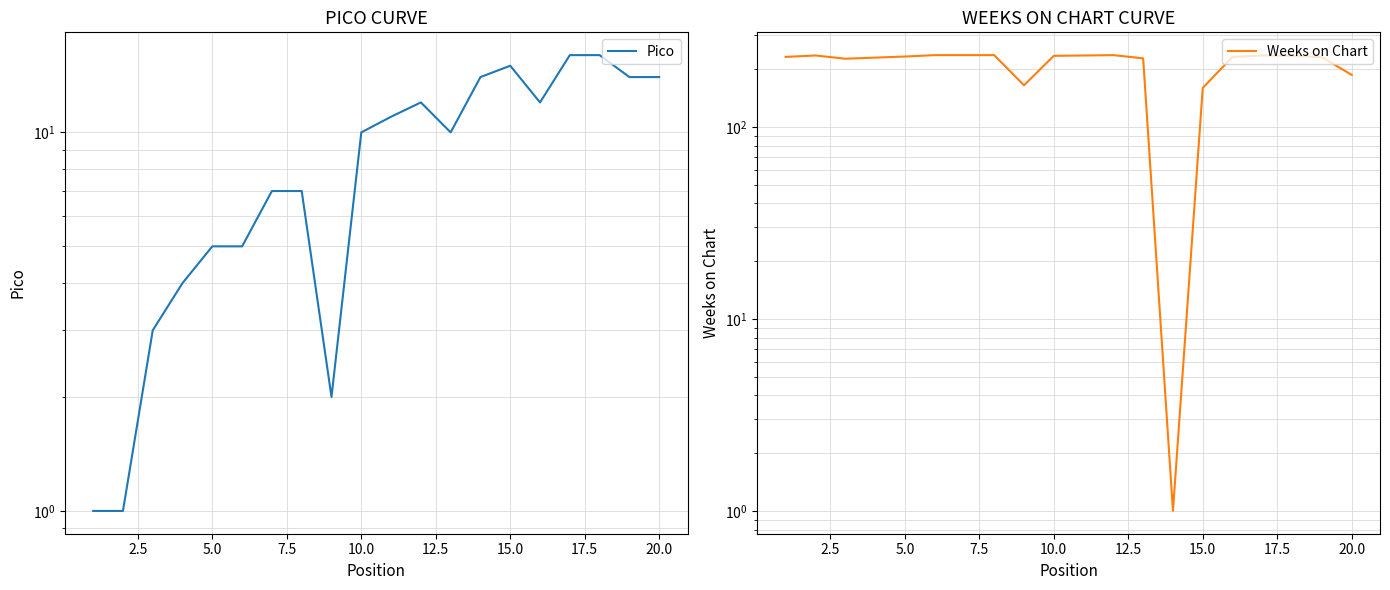

The value of Weeks on Chart at 20.0 is 165. True or false?

True